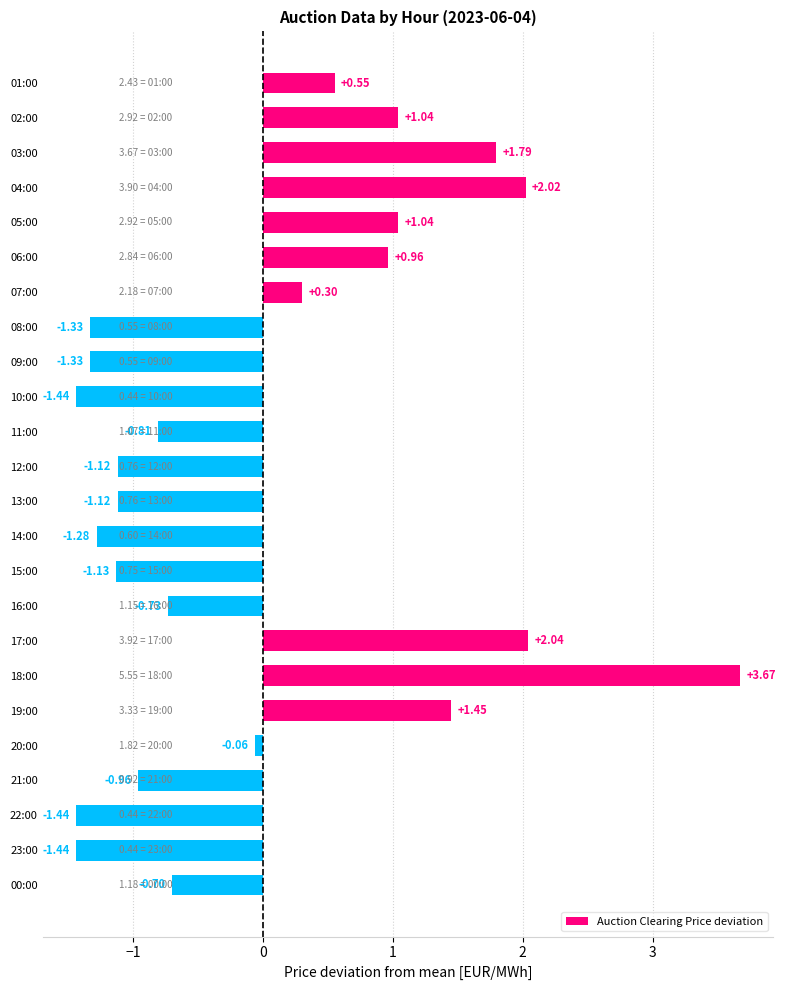

What is the sum of the values at 09:00 and 21:00?

-2.3